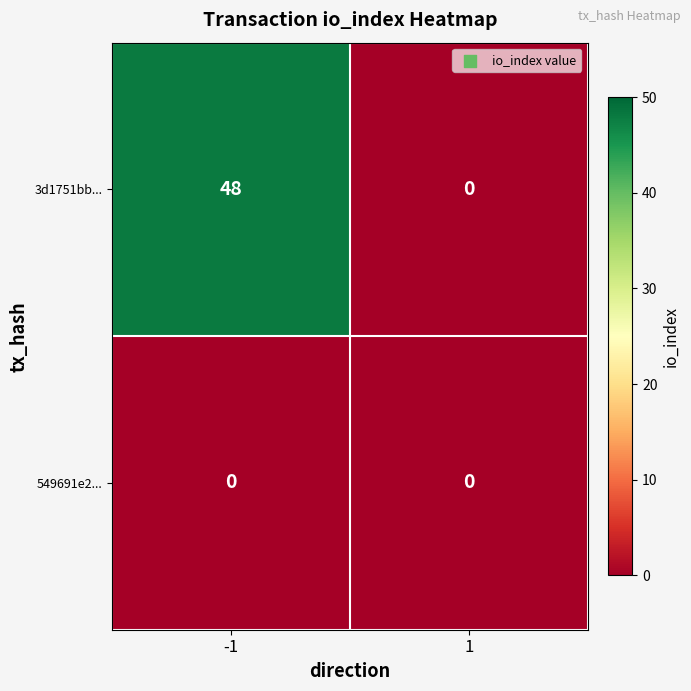

Reading left to right, extract all data points from this chart.

3d1751bb...: 48	0
549691e2...: 0	0